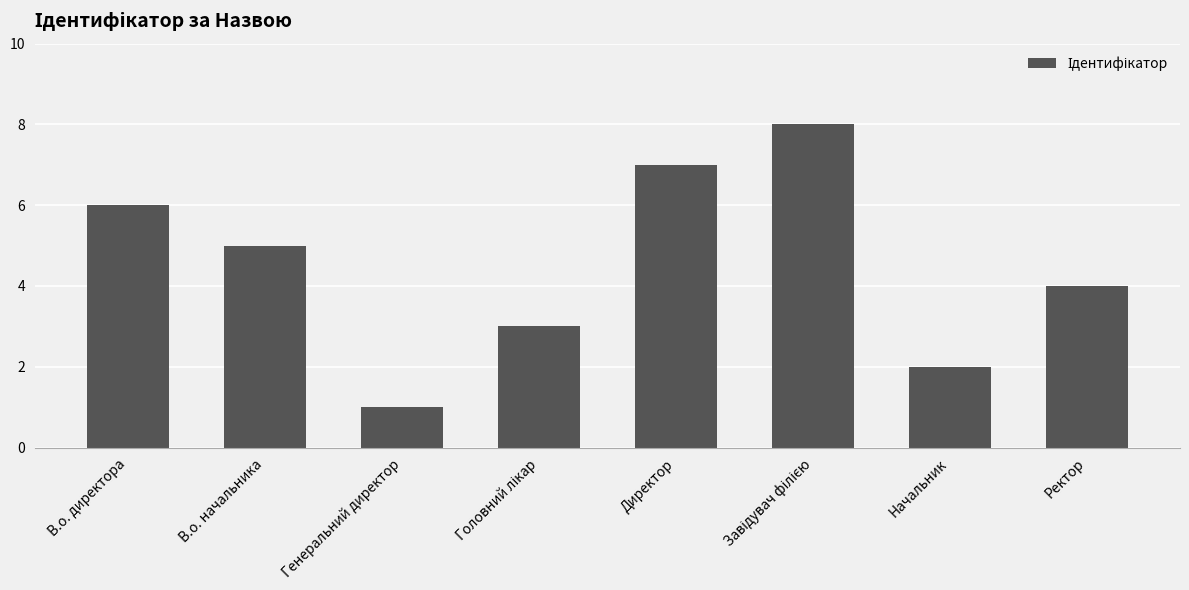

At which label does the data first exceed 5?

В.о. директора